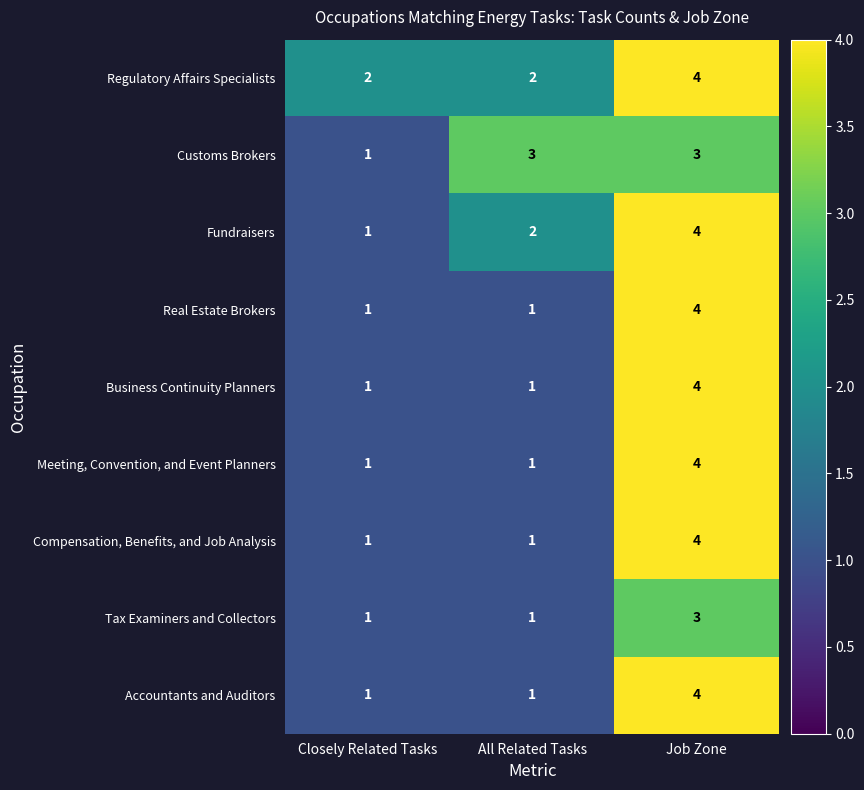

Which label corresponds to the largest value in the chart?

Job Zone